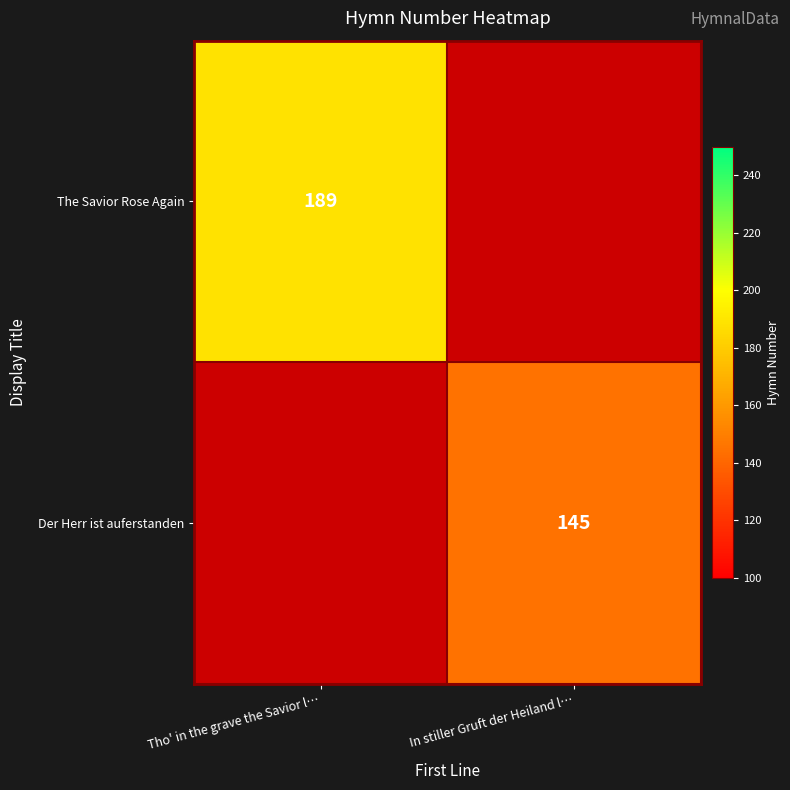

The Der Herr ist auferstanden series shows 145 at In stiller Gruft der Heiland l…. True or false?

True